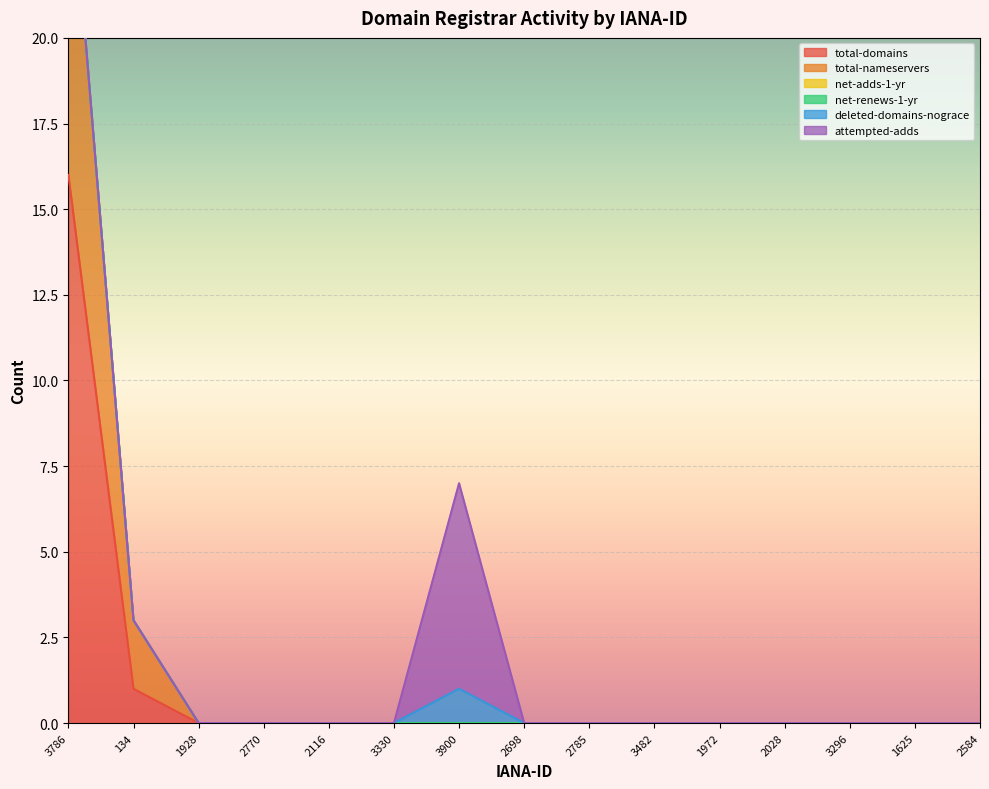

The value of attempted-adds at 1972 is 3. True or false?

False